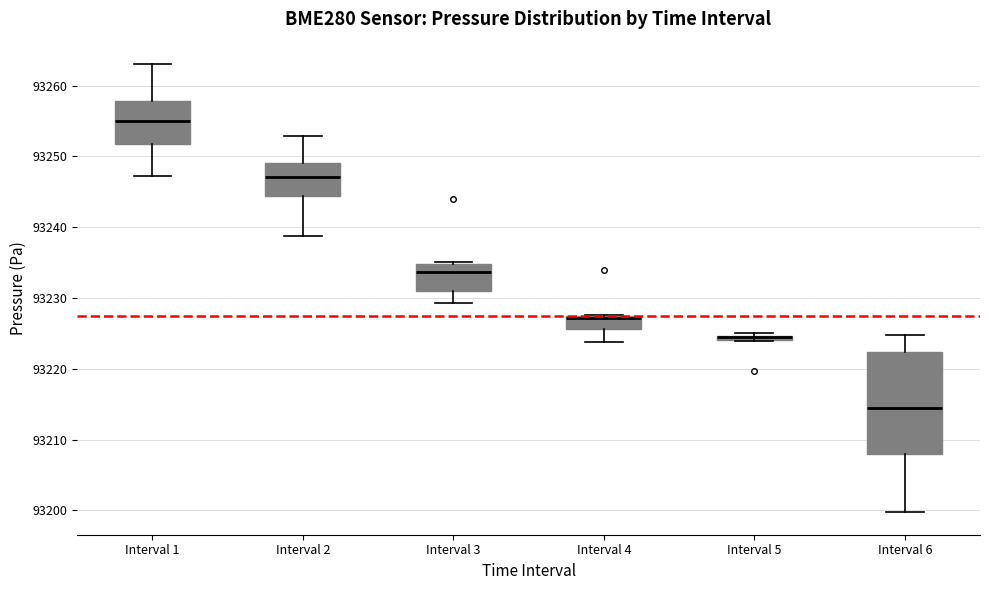

Where is the upper edge of the box for Interval 4 on the y-axis? The values are not printed on the chart, so give them approximately, as read against the axis.

93228